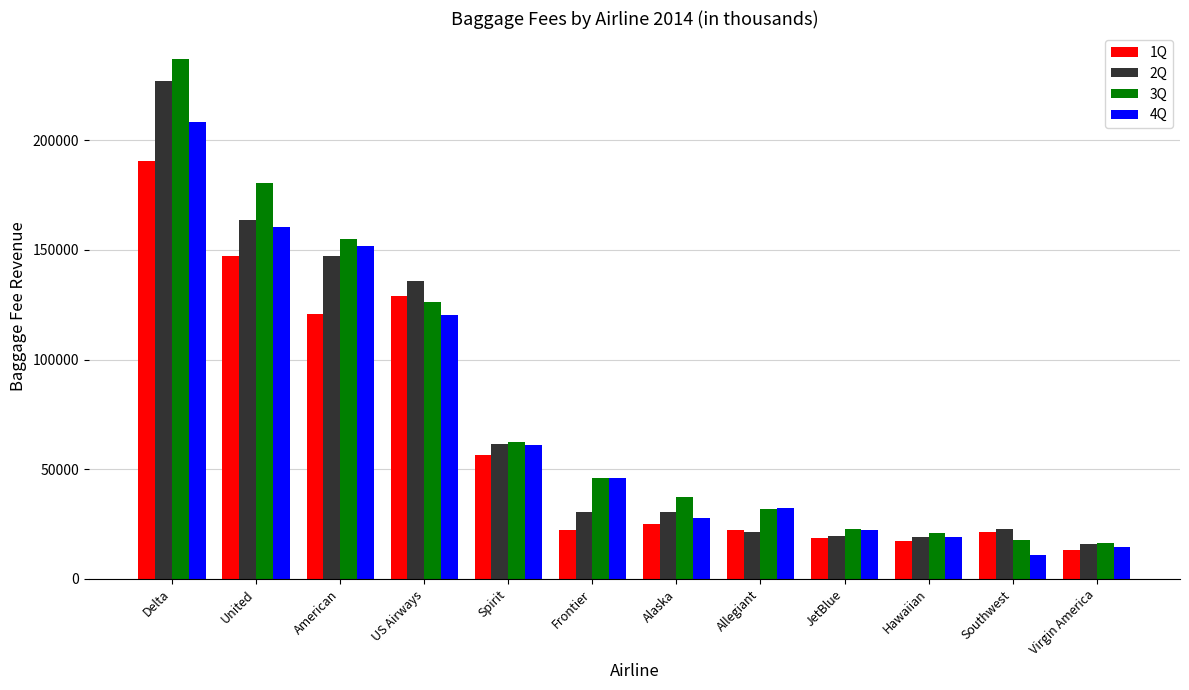

At which category is the sum across all series the highest?

Delta